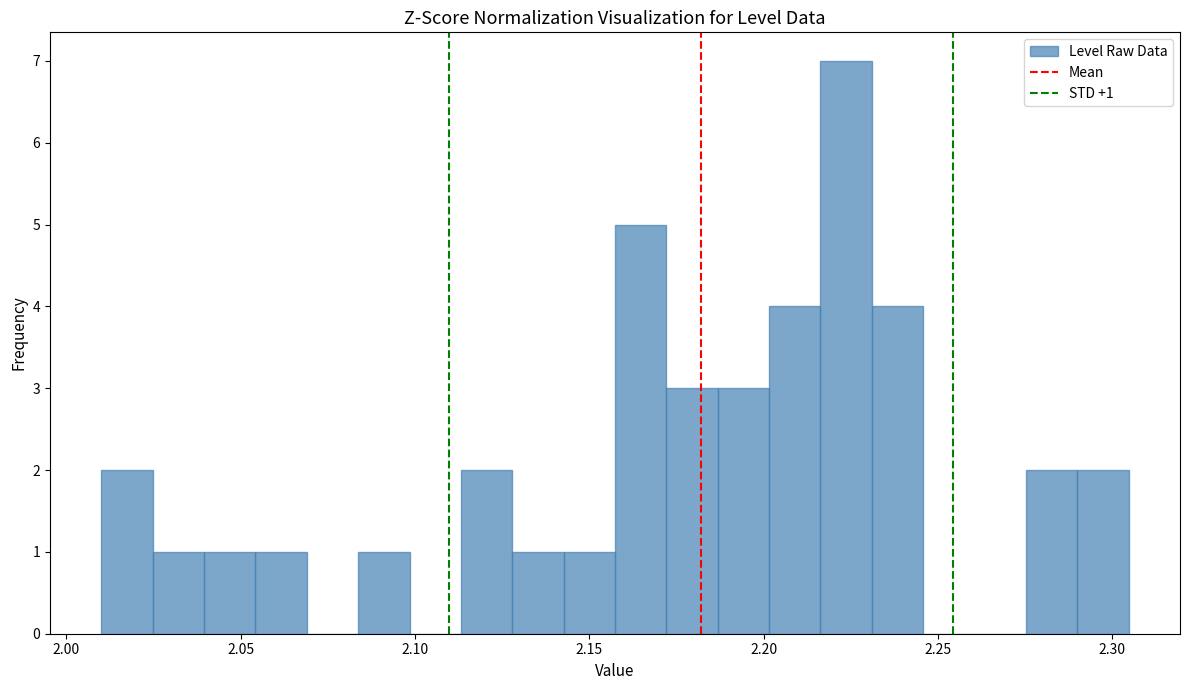

Read against the x-axis, roughly where is the centre of the tallest bar?

2.225